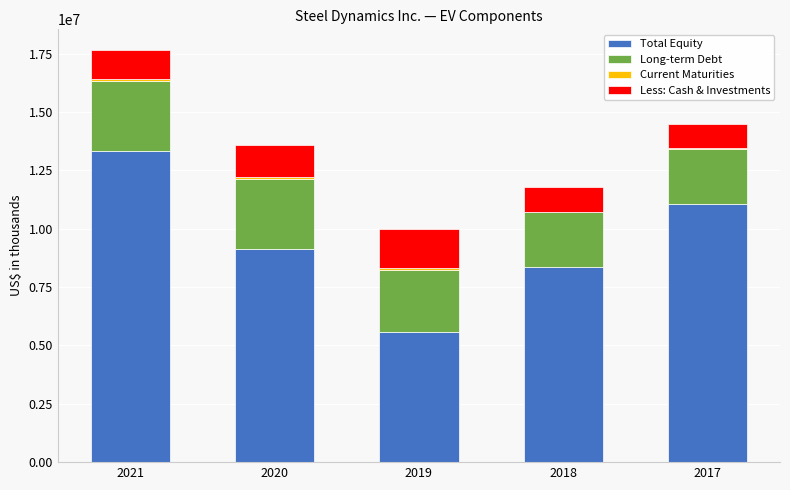

At which category is the sum across all series the highest?

2021